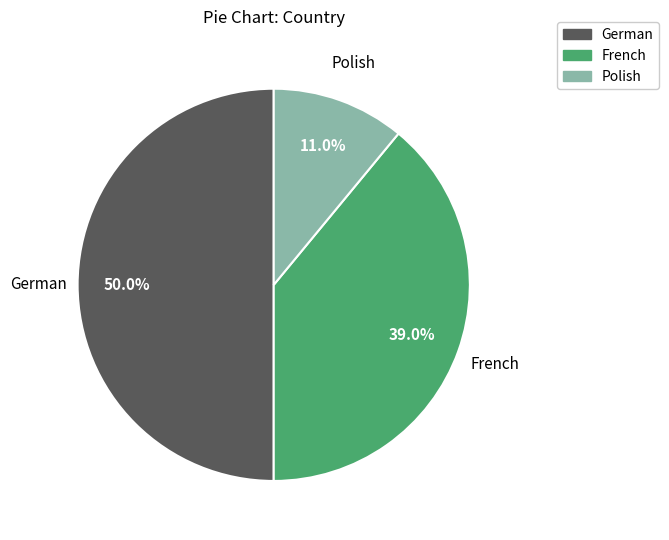

Which slice is the smallest?

Polish